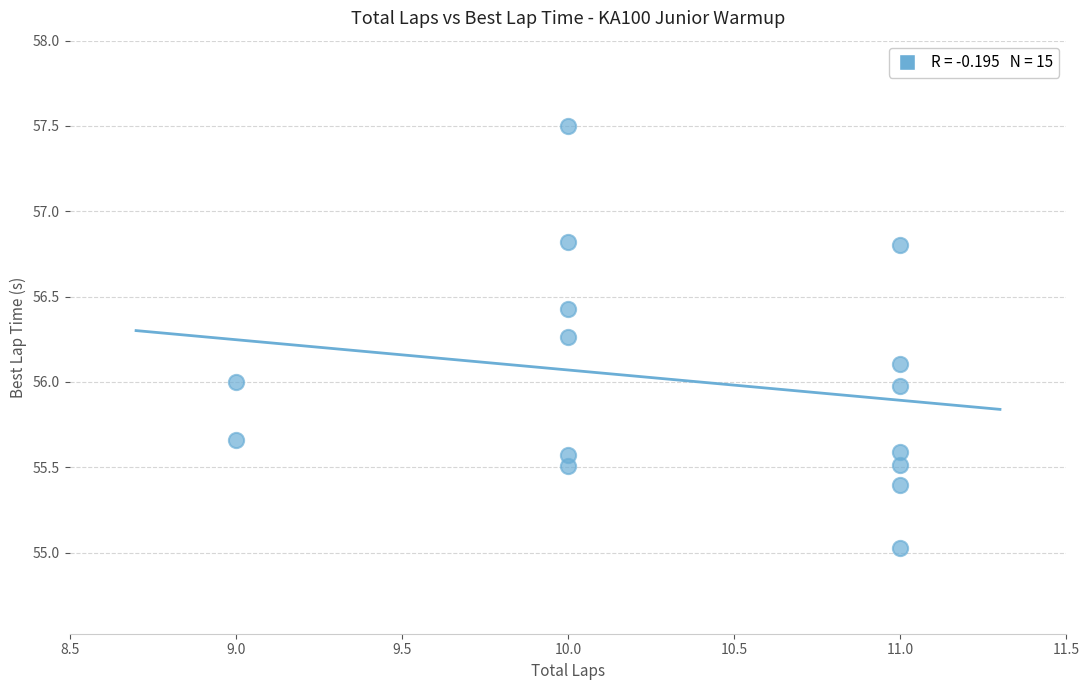

What is the range of X values (max minus min)?

2.0